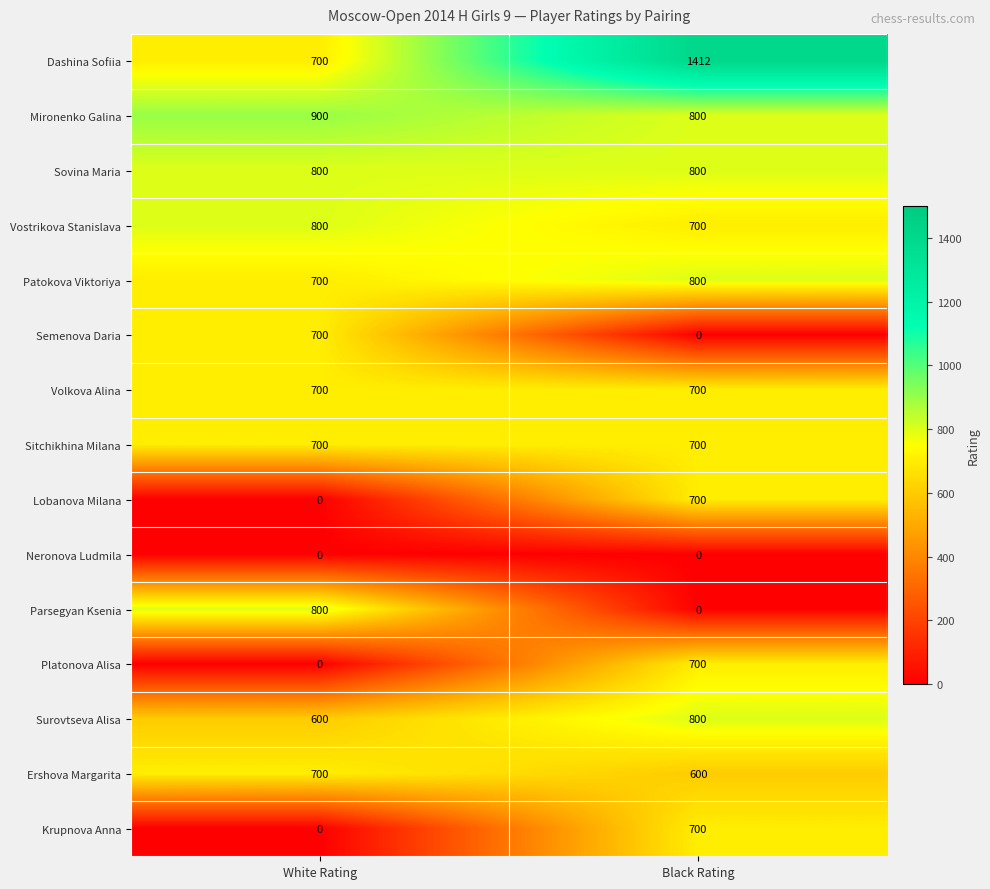

At which category does the chart reach its peak across all series?

Black Rating